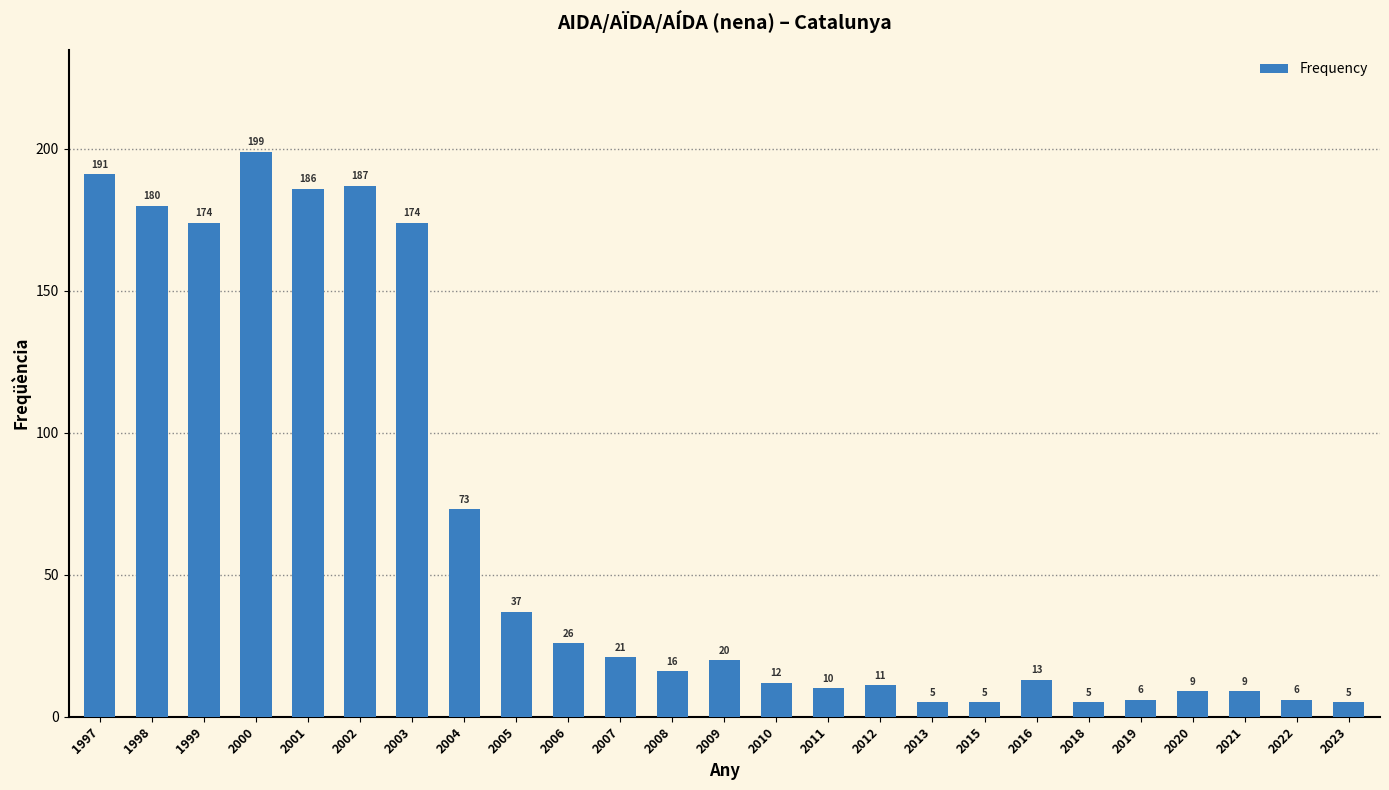

Which category has the highest value across all series?

2000